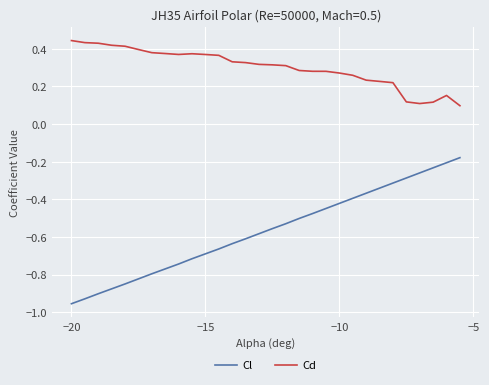

What is the difference between the maximum and minimum values in the Cl series?

0.8